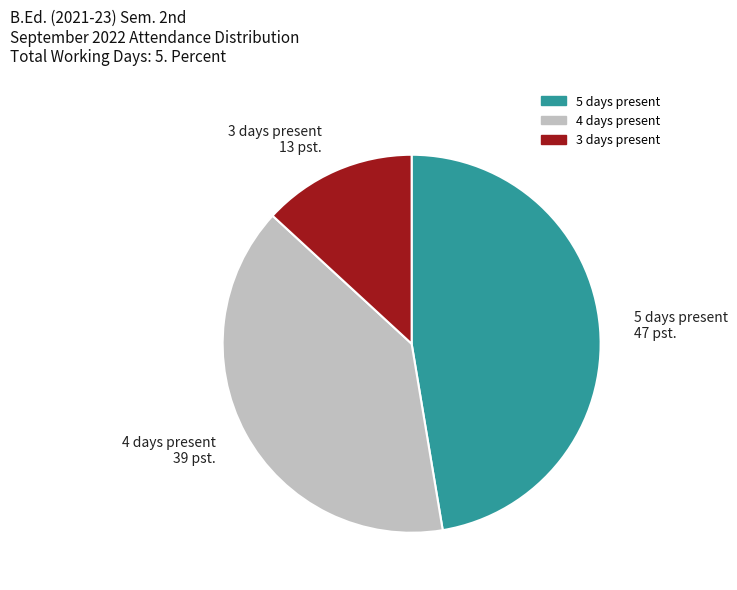

Which category has the biggest portion of the pie?

5 days present